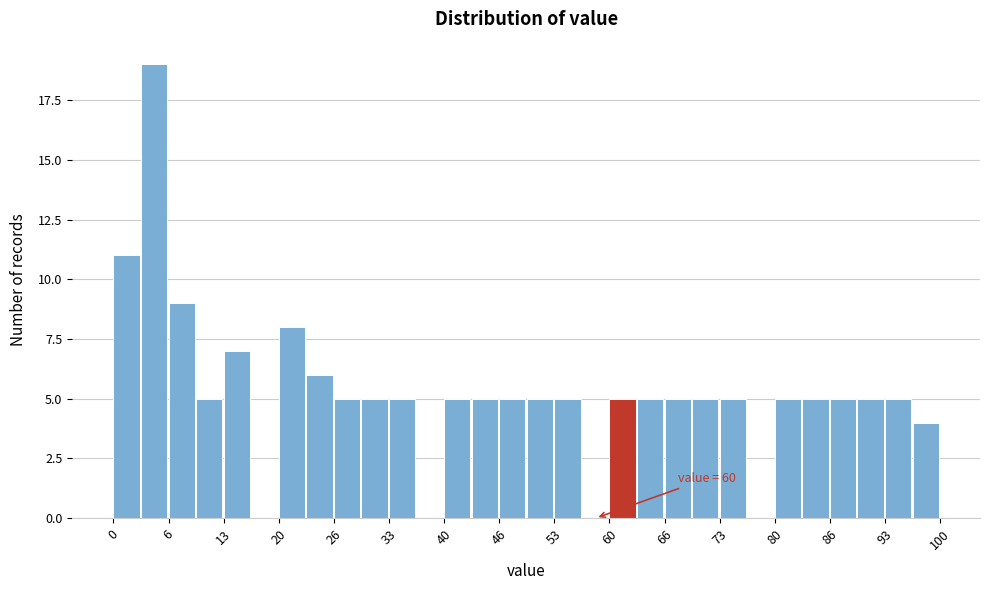

Read against the x-axis, roughly where is the centre of the tallest bar?

5